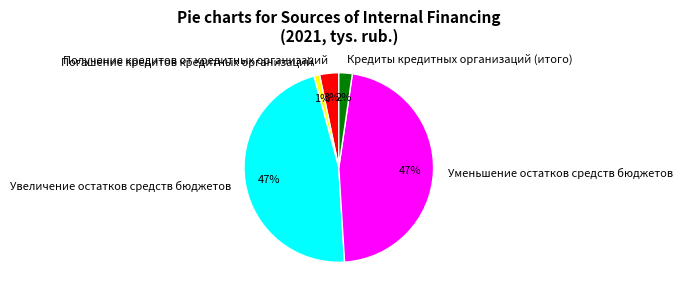

Does any single category account for the majority?

No